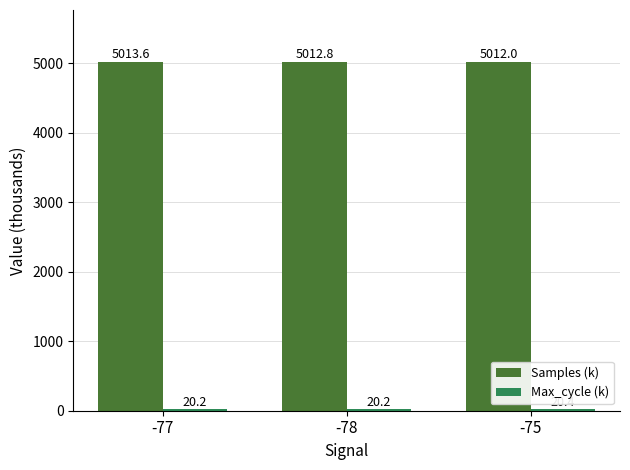

Rank the categories by Samples (k) value from lowest to highest.

-75, -78, -77